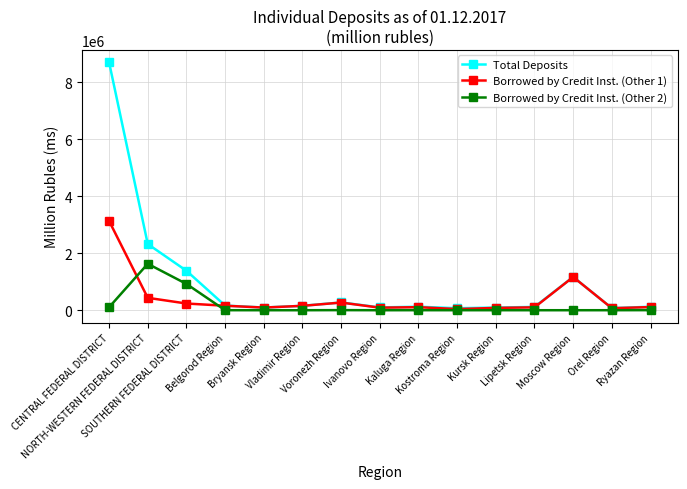

What is the label of the 15th point from the left?

Ryazan Region